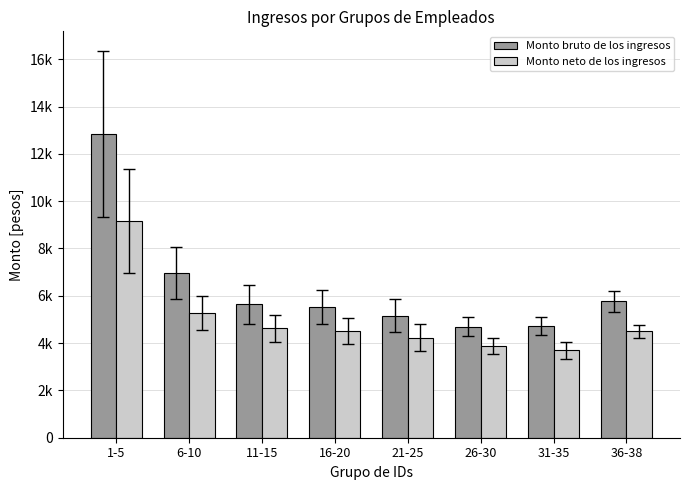

What is the label of the 8th bar from the left?

36-38